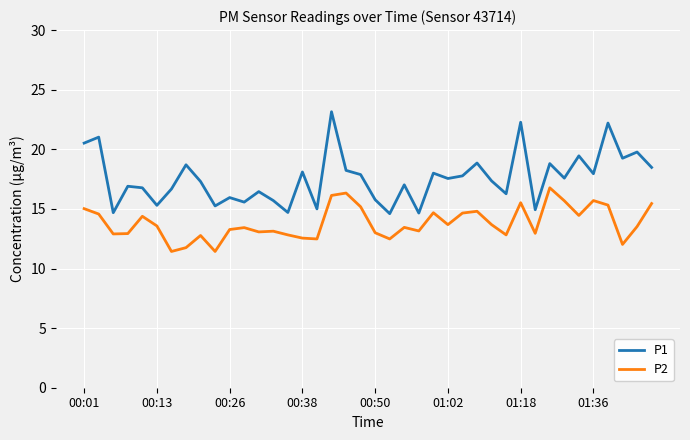

True or false: P2 and P1 intersect in this chart.

False